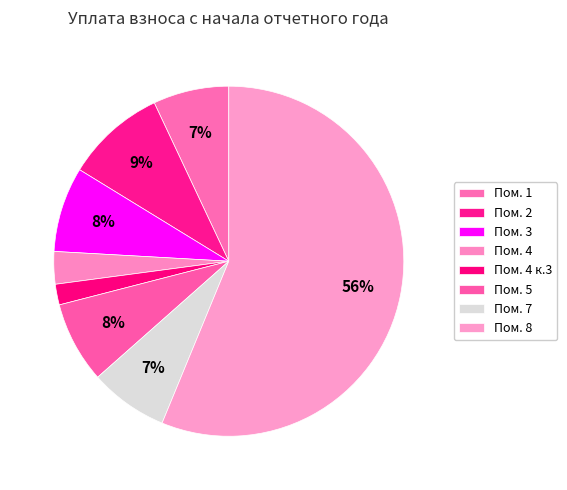

How many slices are in this pie chart?

8